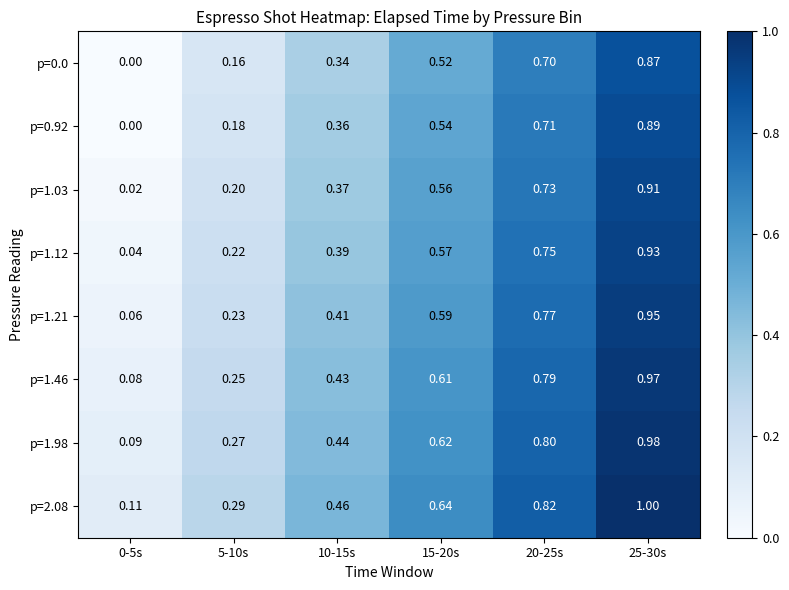

At how many categories does at least one series exceed 0?

6